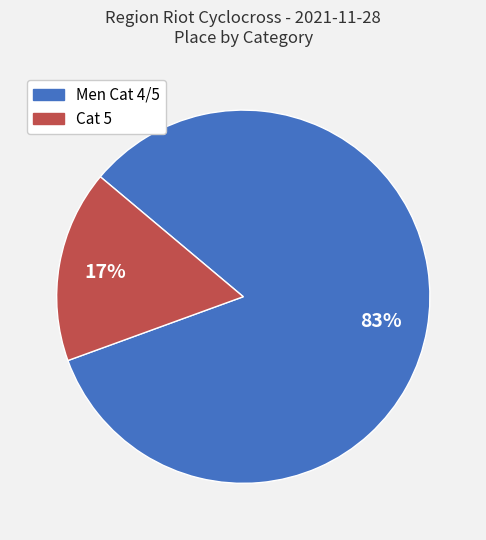

Is the sum of Men Cat 4/5 and Cat 5 greater than half?

Yes